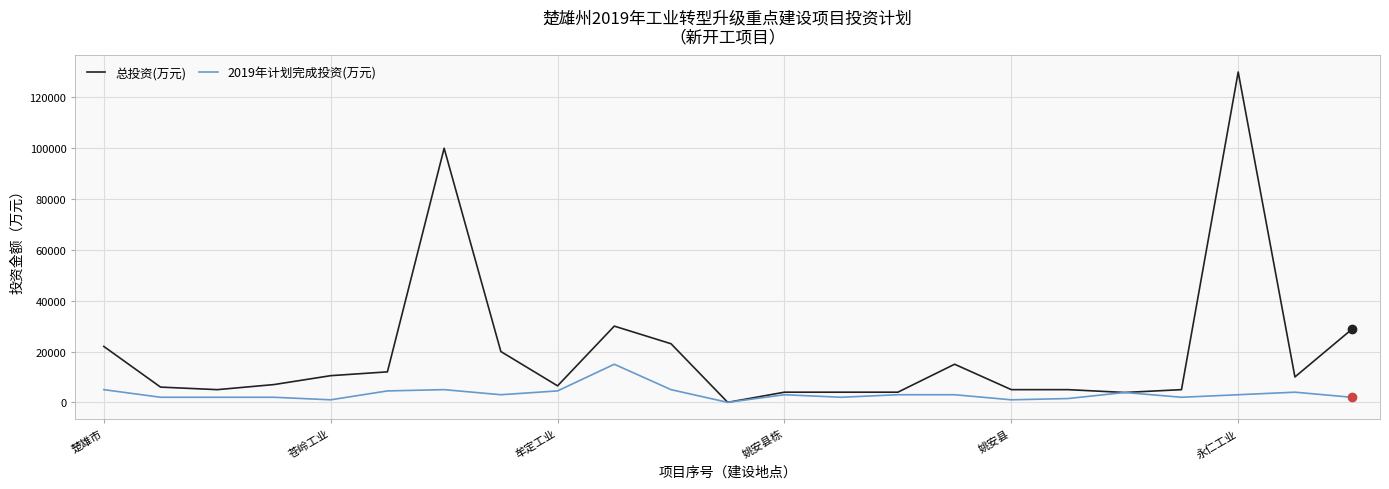

Which series has the largest total across all categories?

总投资(万元)